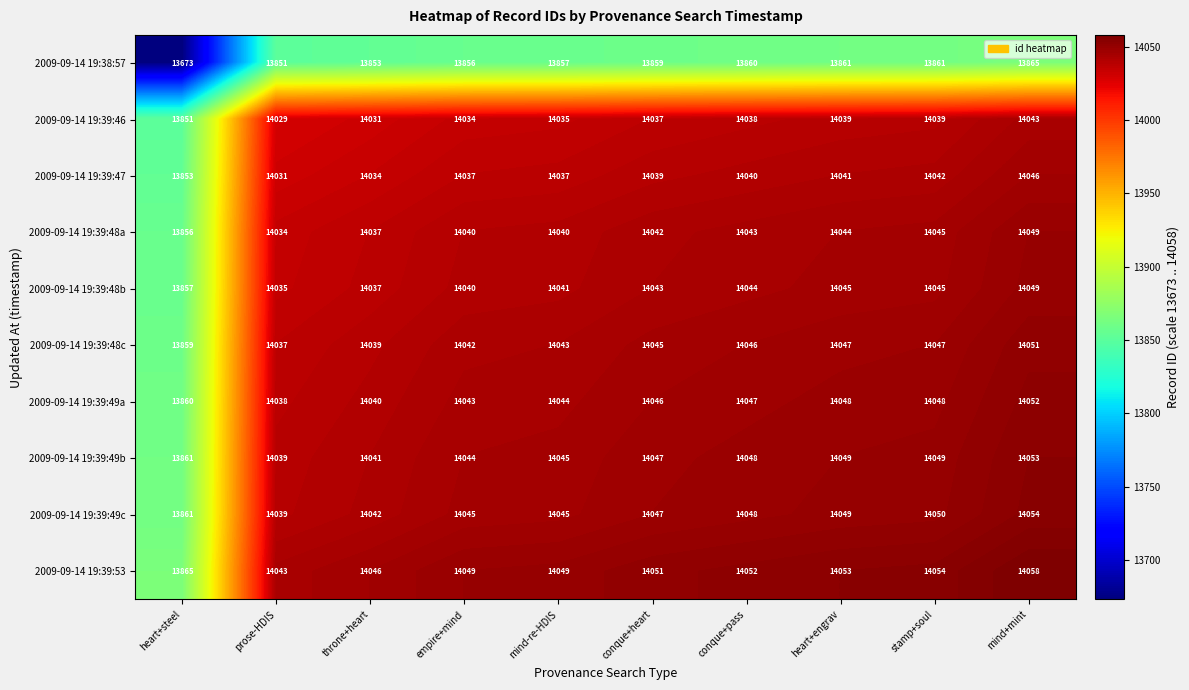

Is the value of 2009-09-14 19:39:46 at prose-HDIS greater than the value of 2009-09-14 19:39:48c at prose-HDIS?

No